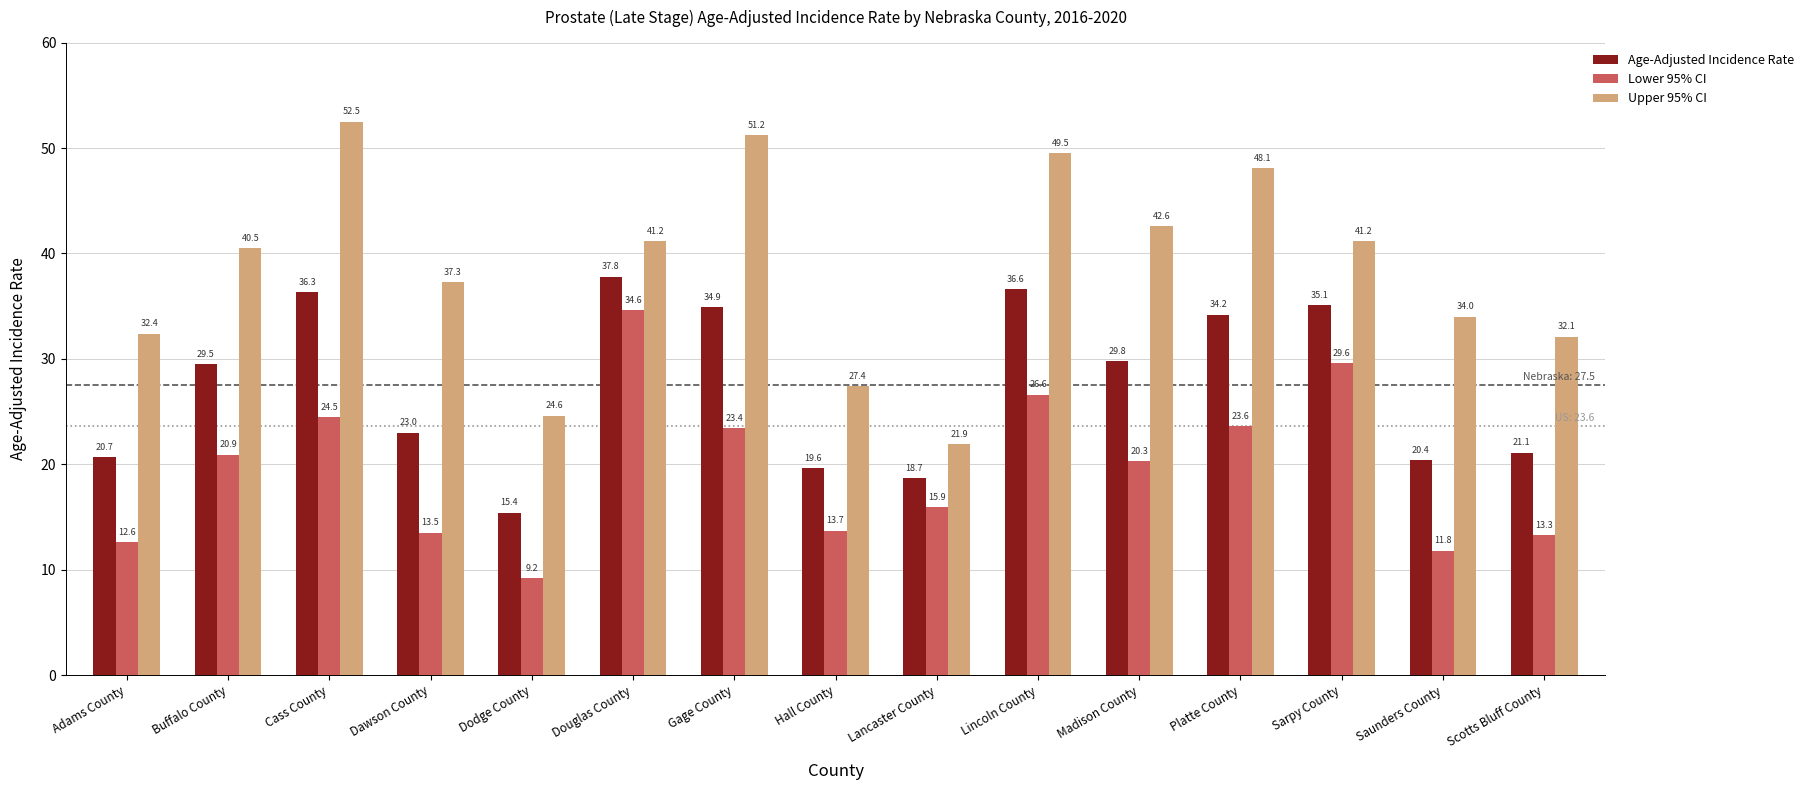

What is the difference between the Age-Adjusted Incidence Rate values at Lancaster County and Cass County?

17.6